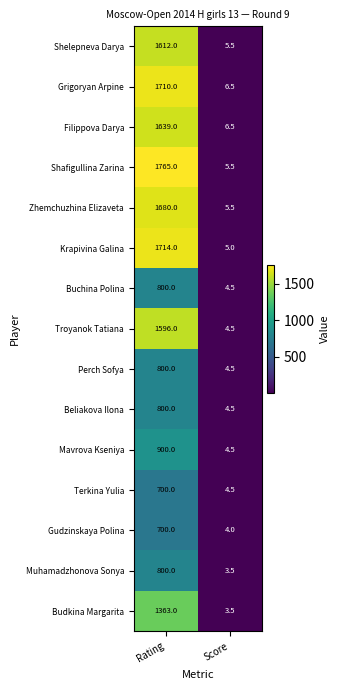

Reading left to right, list all the values displayed in this chart.

Shelepneva Darya: Rating=1612.0	Score=5.5
Grigoryan Arpine: Rating=1710.0	Score=6.5
Filippova Darya: Rating=1639.0	Score=6.5
Shafigullina Zarina: Rating=1765.0	Score=5.5
Zhemchuzhina Elizaveta: Rating=1680.0	Score=5.5
Krapivina Galina: Rating=1714.0	Score=5.0
Buchina Polina: Rating=800.0	Score=4.5
Troyanok Tatiana: Rating=1596.0	Score=4.5
Perch Sofya: Rating=800.0	Score=4.5
Beliakova Ilona: Rating=800.0	Score=4.5
Mavrova Kseniya: Rating=900.0	Score=4.5
Terkina Yulia: Rating=700.0	Score=4.5
Gudzinskaya Polina: Rating=700.0	Score=4.0
Muhamadzhonova Sonya: Rating=800.0	Score=3.5
Budkina Margarita: Rating=1363.0	Score=3.5